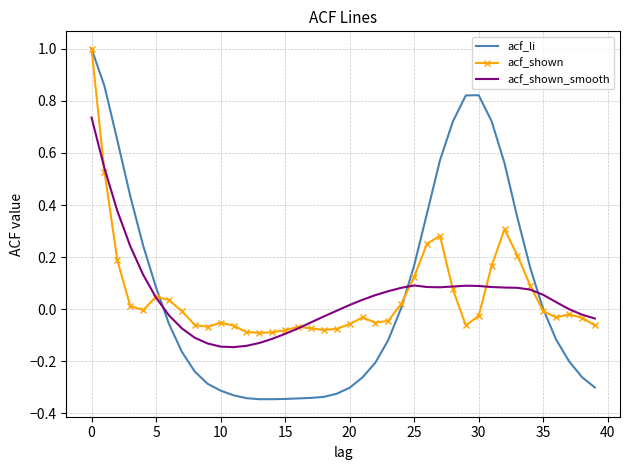

Which series has the widest spread of values?

acf_li